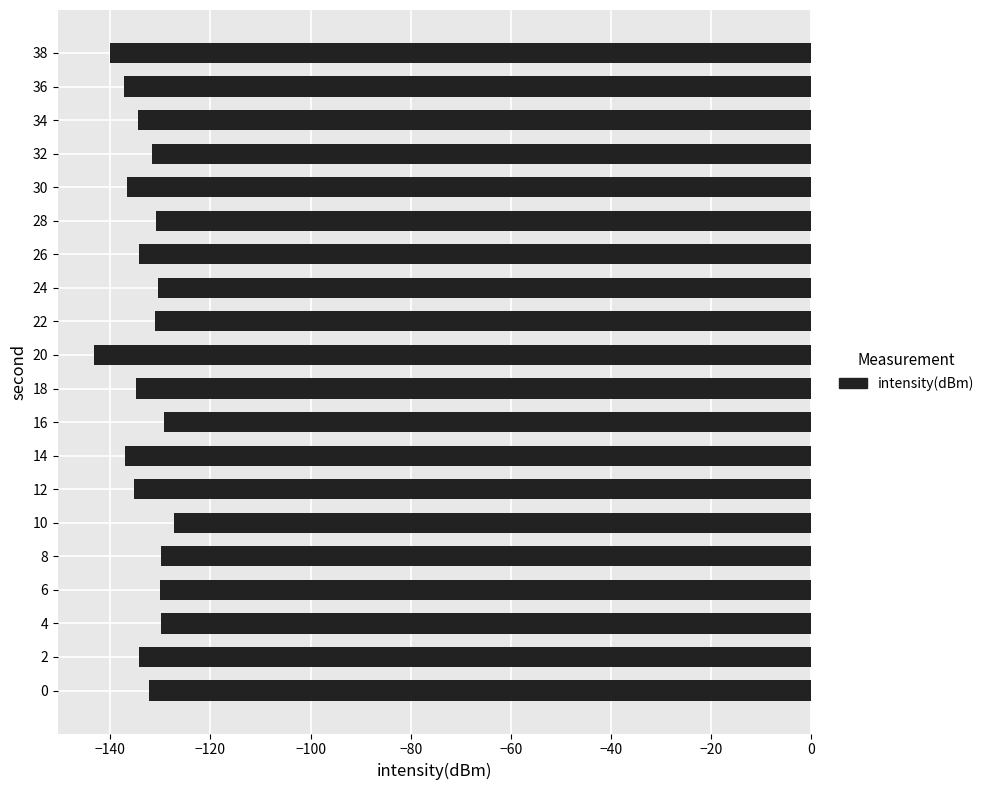

What value does the data have at 8?

-129.9